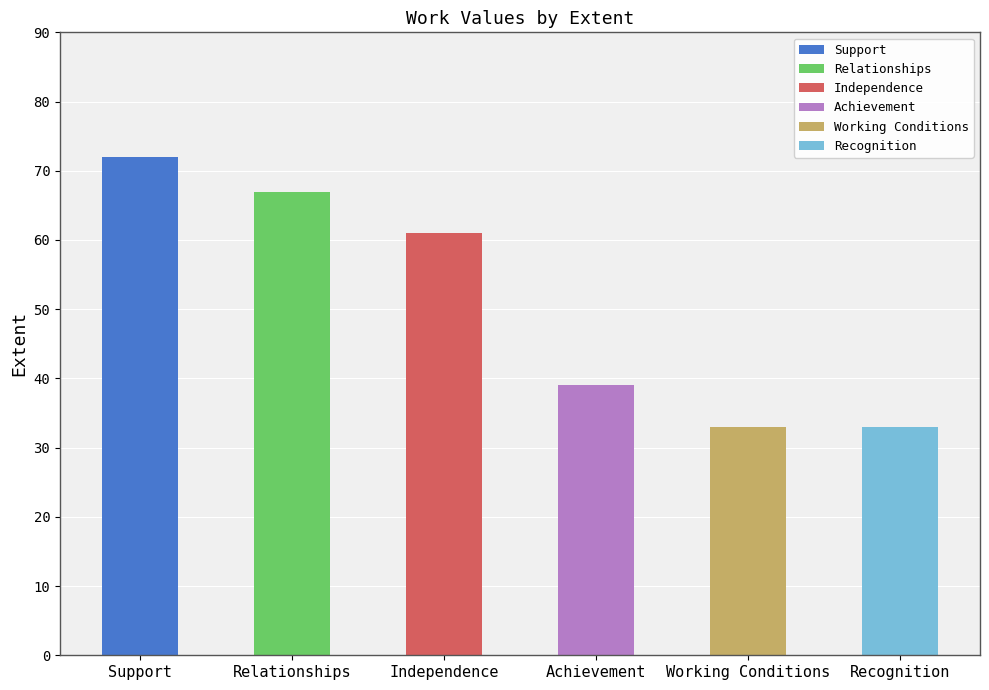

List the labels in order of value, largest first.

Support, Relationships, Independence, Achievement, Working Conditions, Recognition